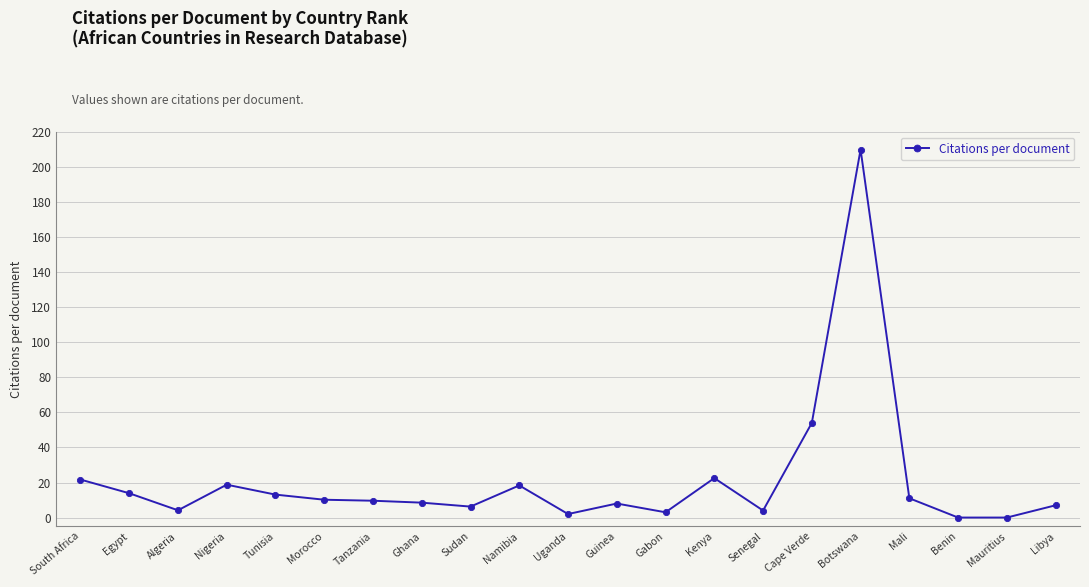

Is this an area chart (filled region under the line)?

No